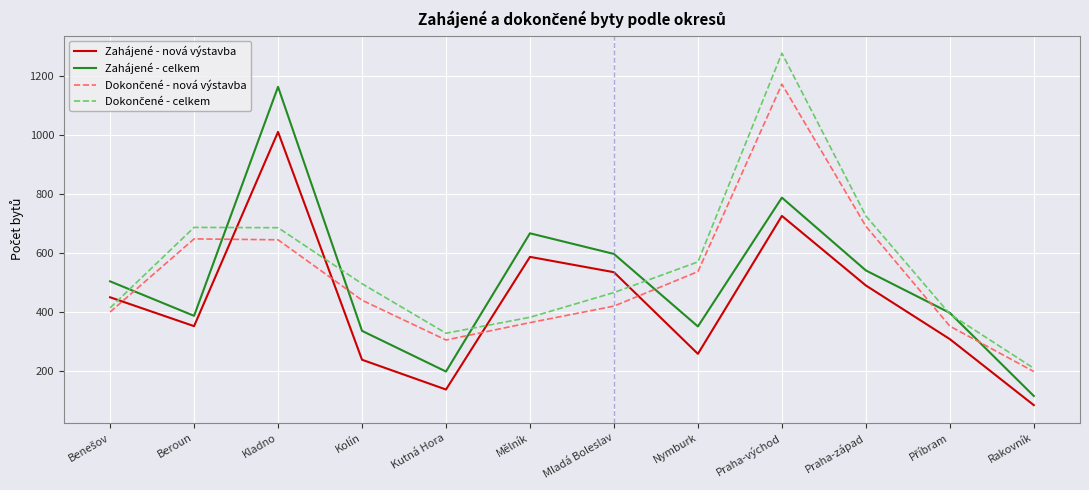

How many interior local peaks does the Zahájené - celkem series have?

3